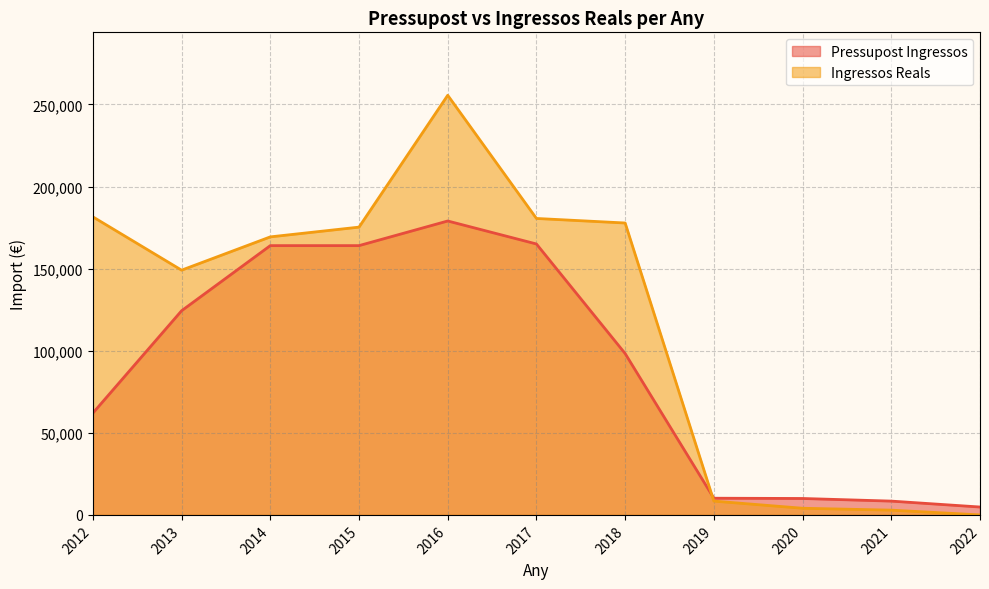

Between 2012 and 2019, which series saw the biggest shift?

Ingressos Reals